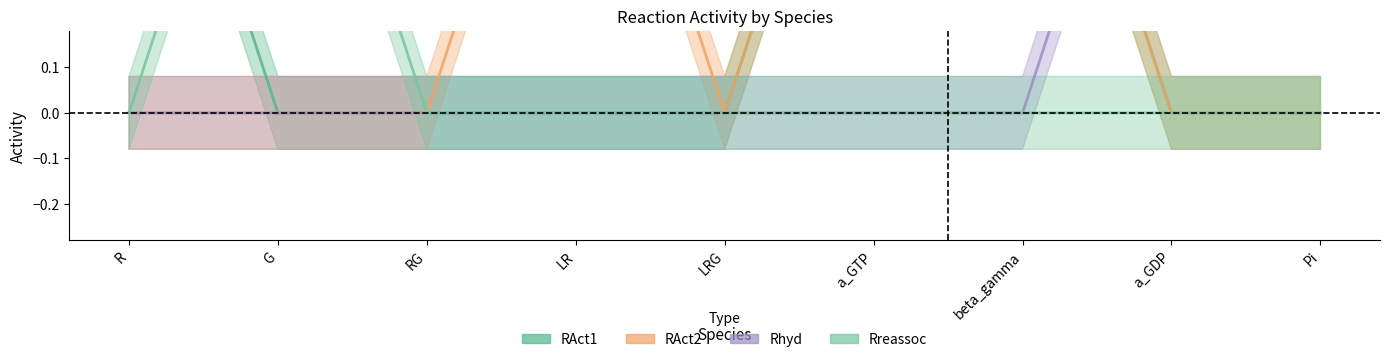

True or false: RAct1 and RAct2 intersect in this chart.

False